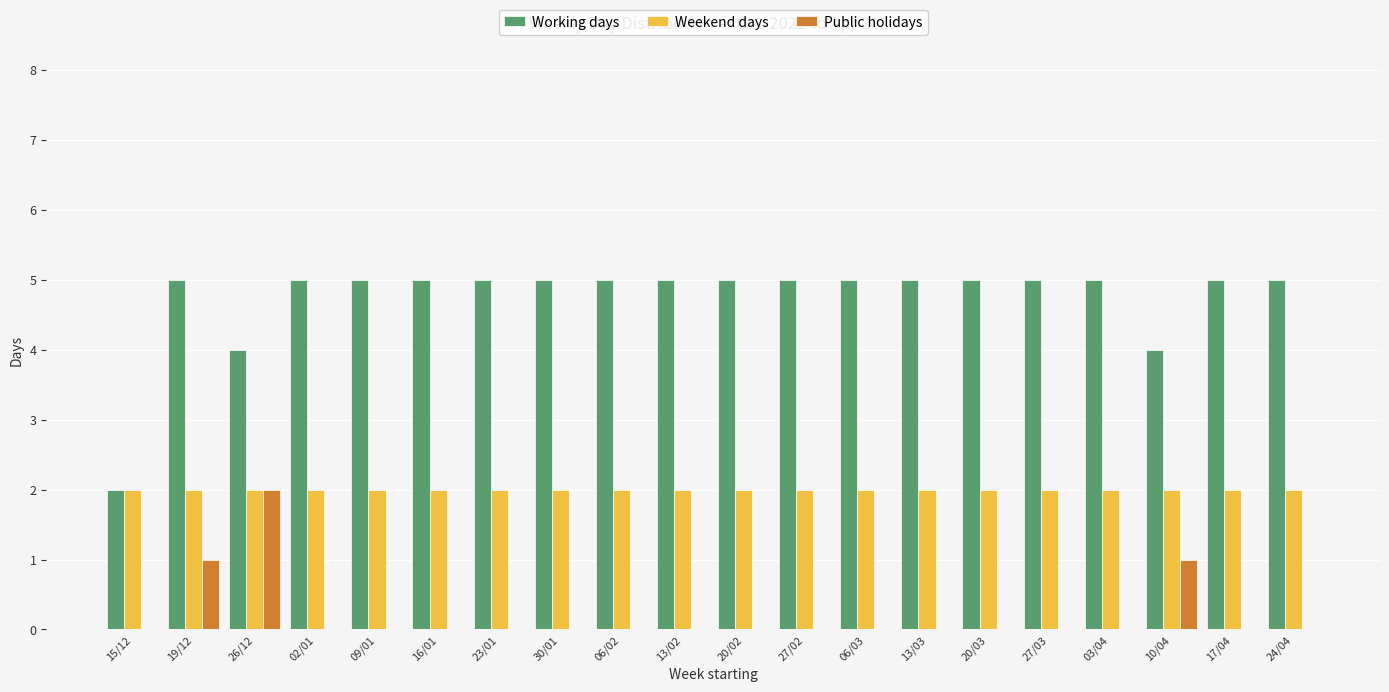

What is the total value across all series at 26/12?

8